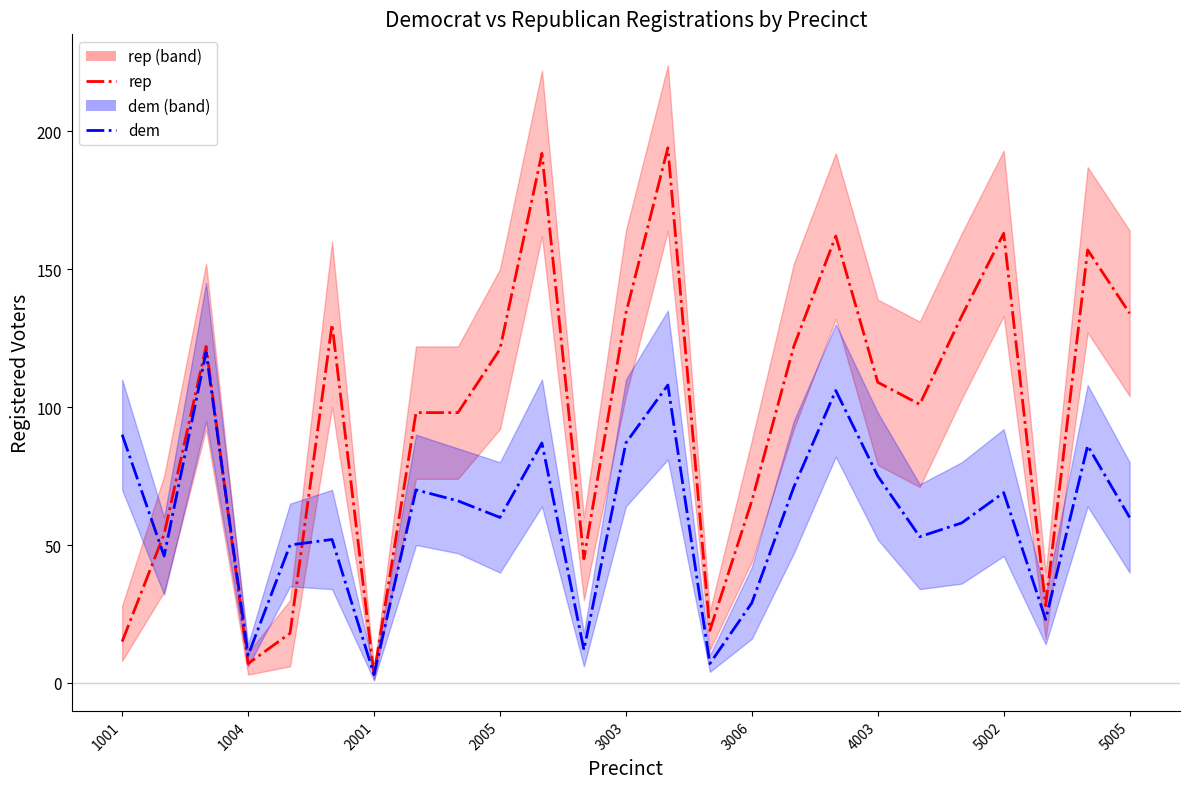

How many interior local valleys does the dem_center series have?

8